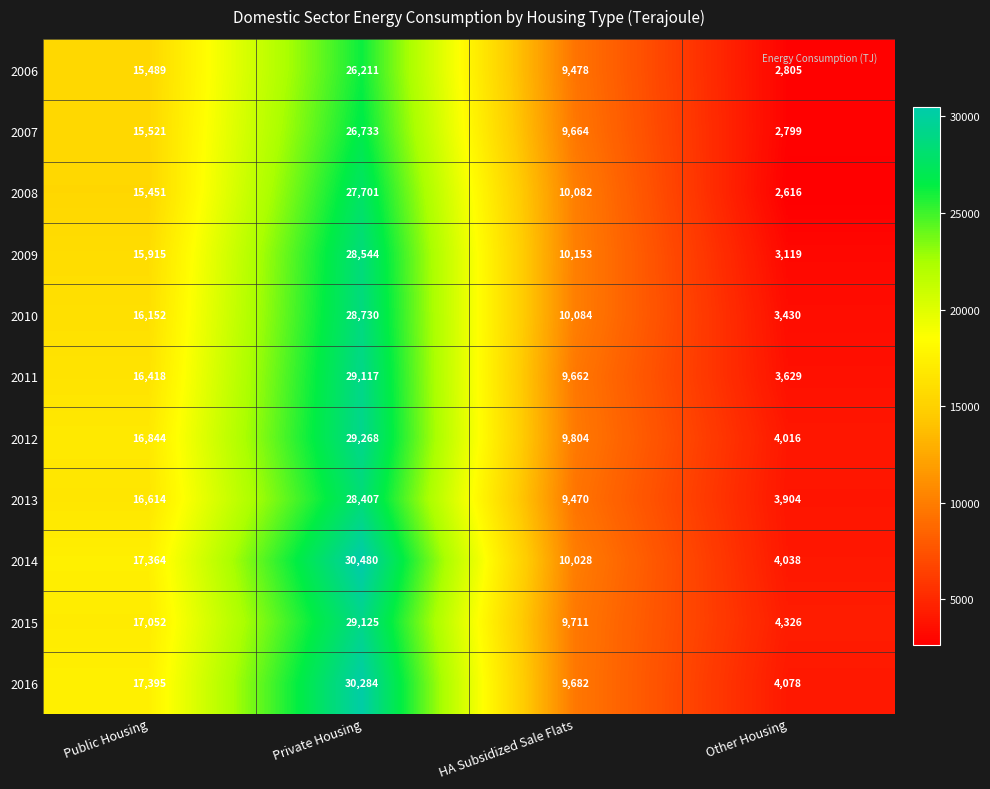

At which category does the chart reach its peak across all series?

Private Housing